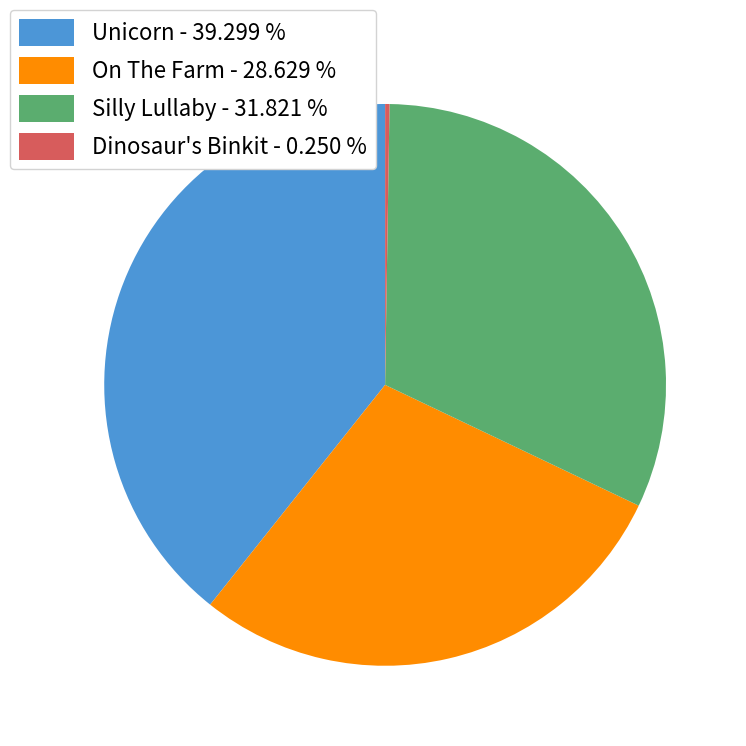

Approximately how many times larger is the value at Silly Lullaby - 31.821 % compared to On The Farm - 28.629 %?

1.1